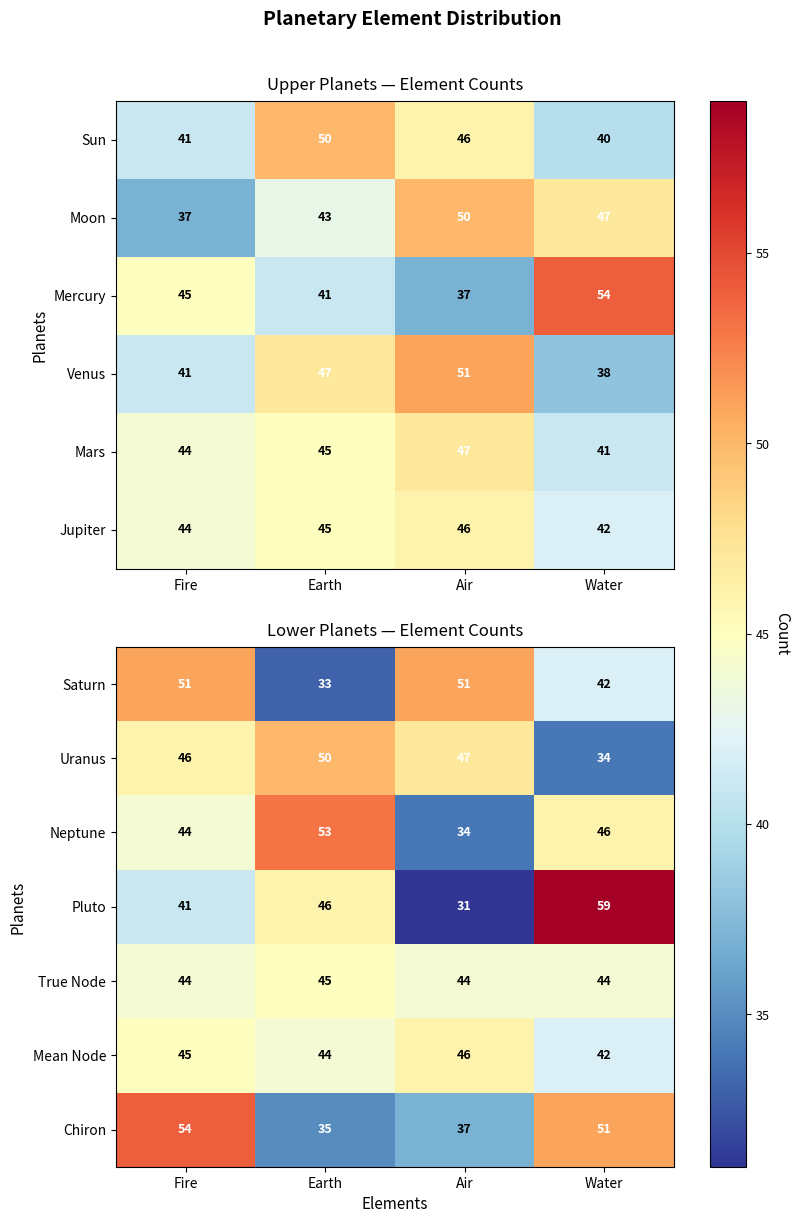

What is the difference between the maximum and minimum values in the Saturn series?

18